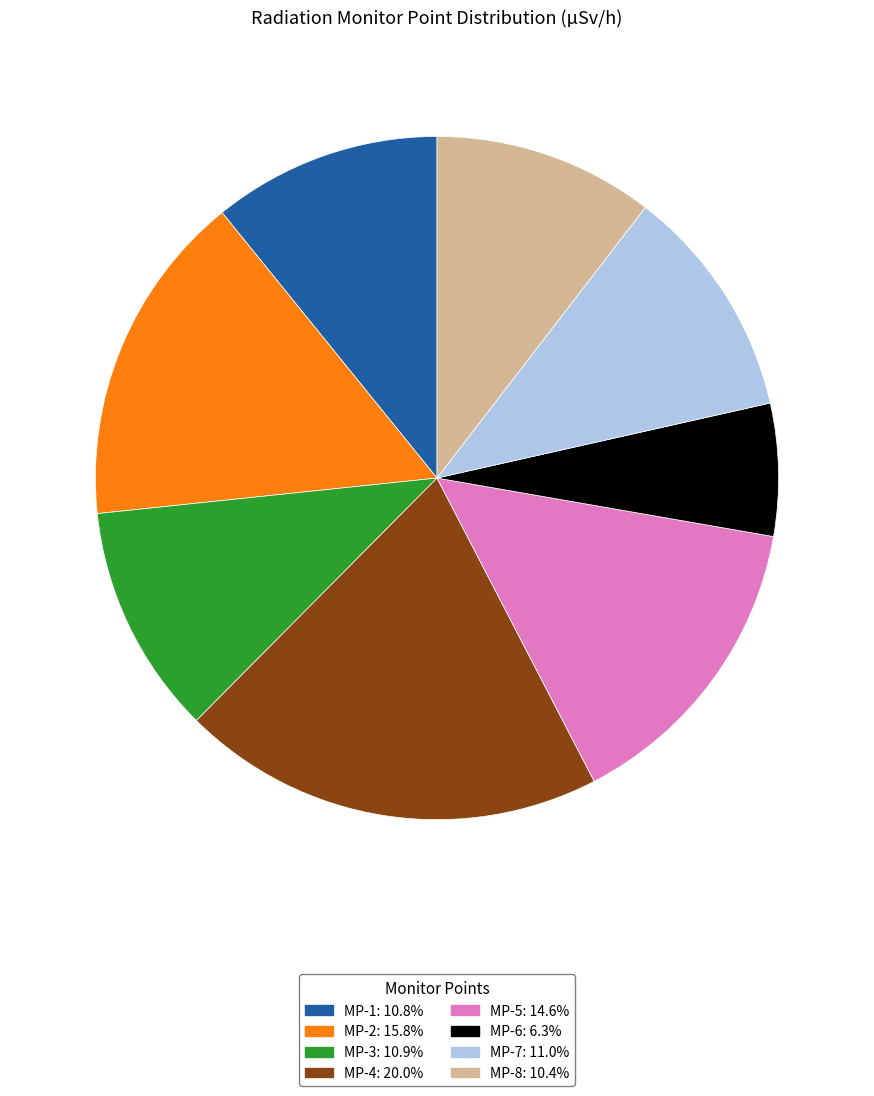

Which slice is the largest?

MP-4